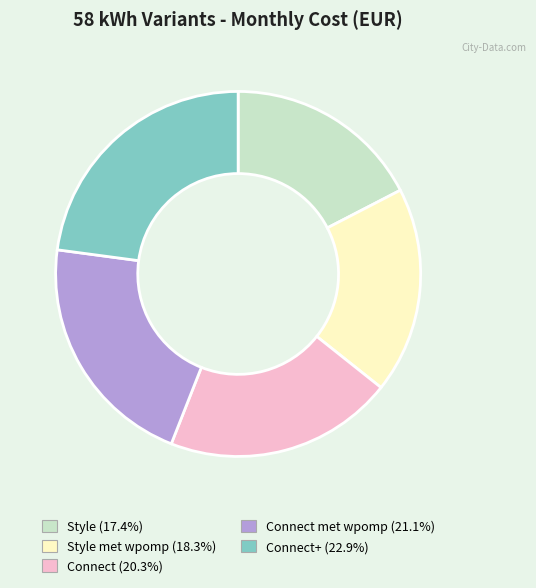

Is there a majority slice in this chart?

No